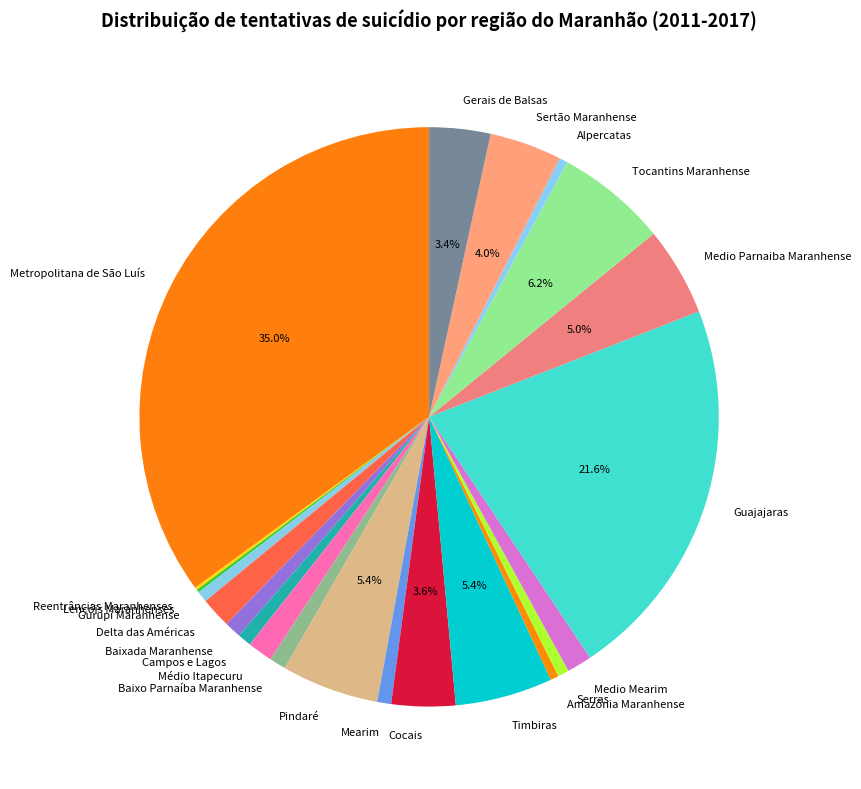

Which slice is the largest?

Metropolitana de São Luís